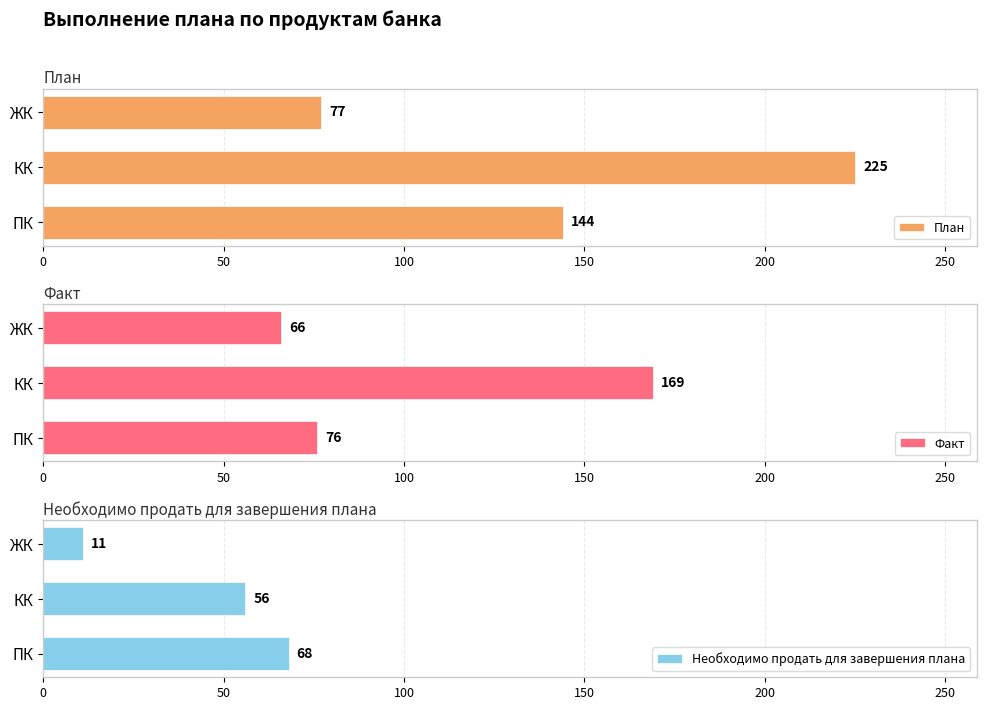

What is the value of the Необходимо продать для завершения плана bar at the 2nd from the left?

56